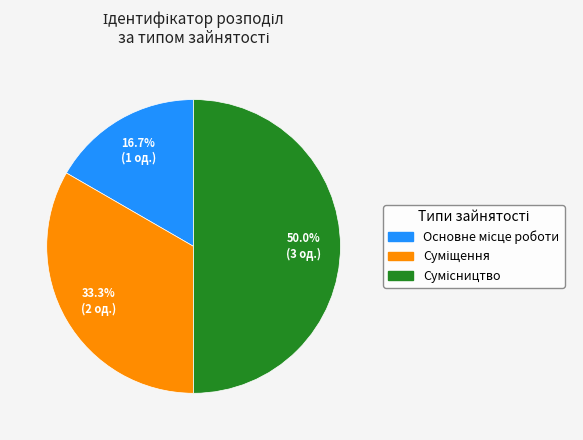

The Суміщення slice represents 45% of the pie. True or false?

False